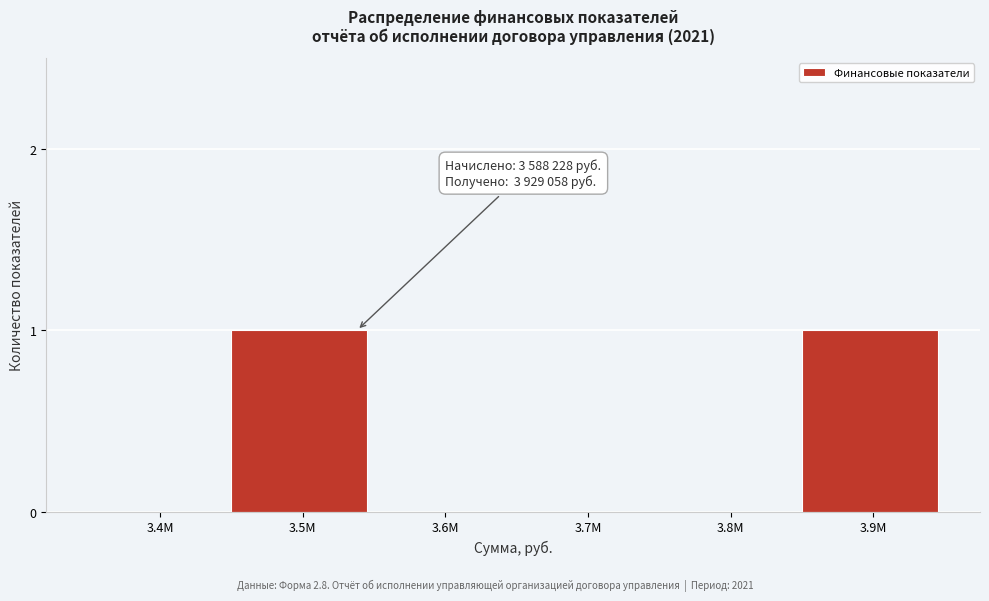

Reading right to left, transcribe all the data shown in this chart.

3.9M=1	3.8M=0	3.7M=0	3.6M=0	3.5M=1	3.4M=0